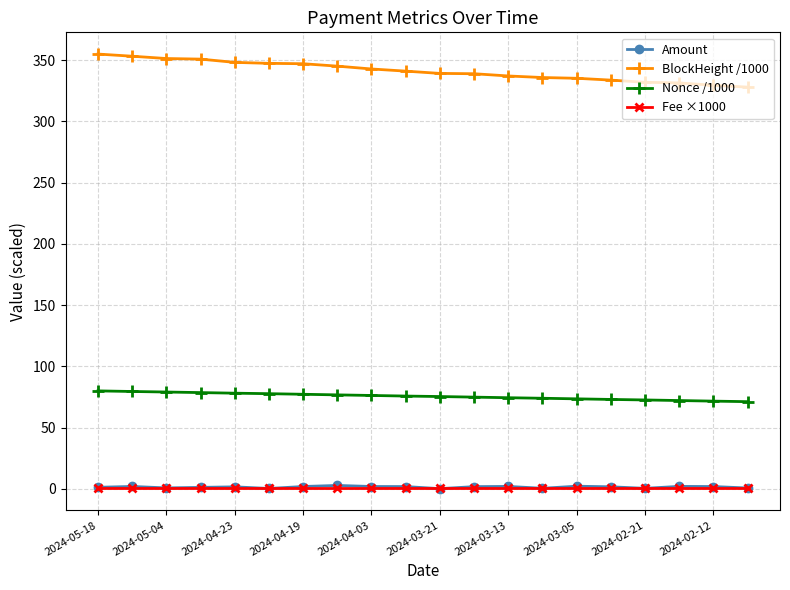

Which series has the largest range (max minus min)?

BlockHeight /1000